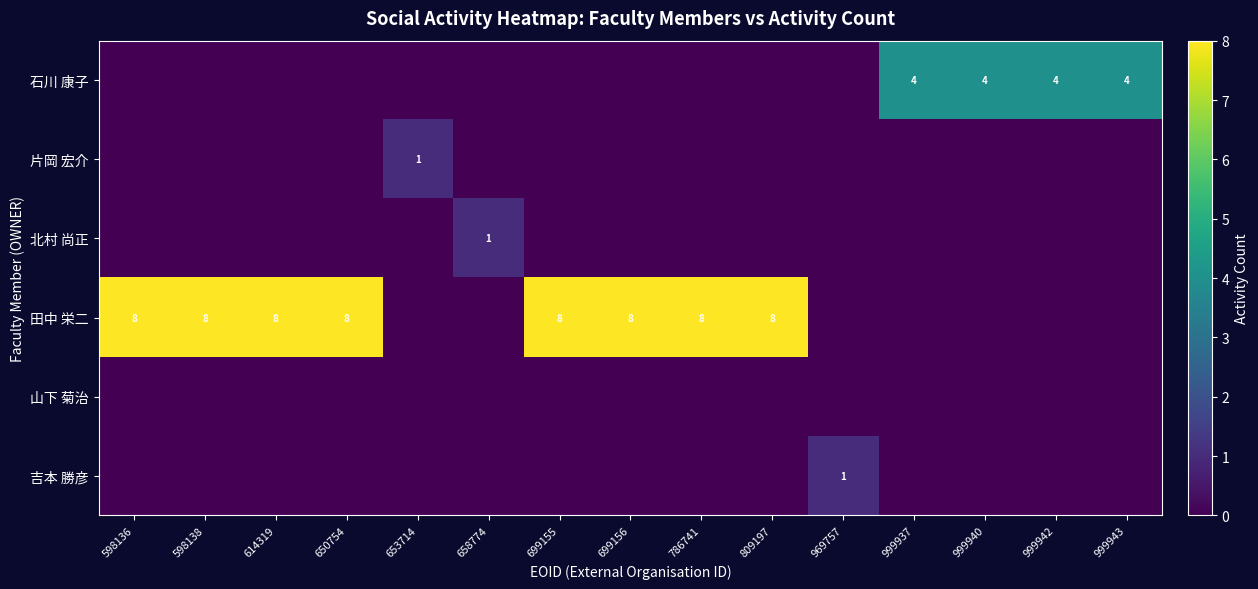

What is the maximum value for 片岡 宏介?

1